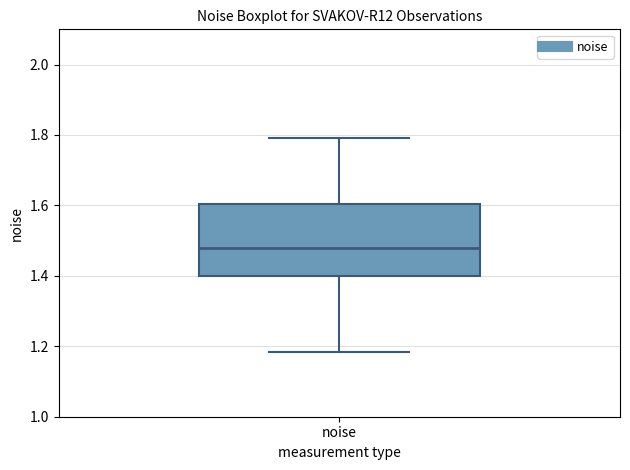

Read this box plot against the y-axis: the position of the median line, the range covered by the box, and the ends of both whiskers. The values are not printed on the chart, so give them approximately, as read against the axis.

median 1.48, box 1.40 to 1.60, whiskers 1.18 to 1.80